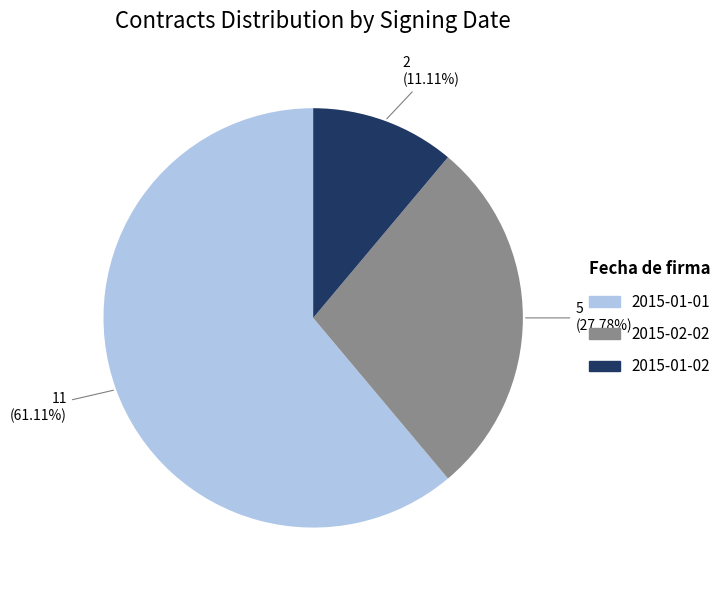

What is the ratio of the value at 2015-01-02 to the value at 2015-01-01?

0.2